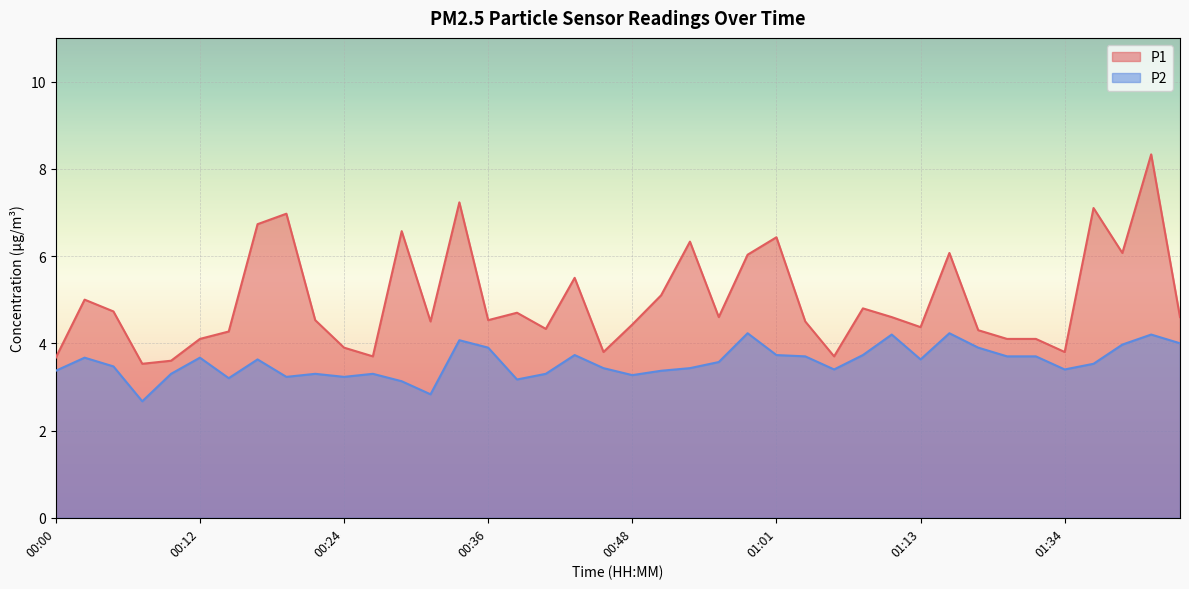

Where is the first local minimum for P2?

00:07